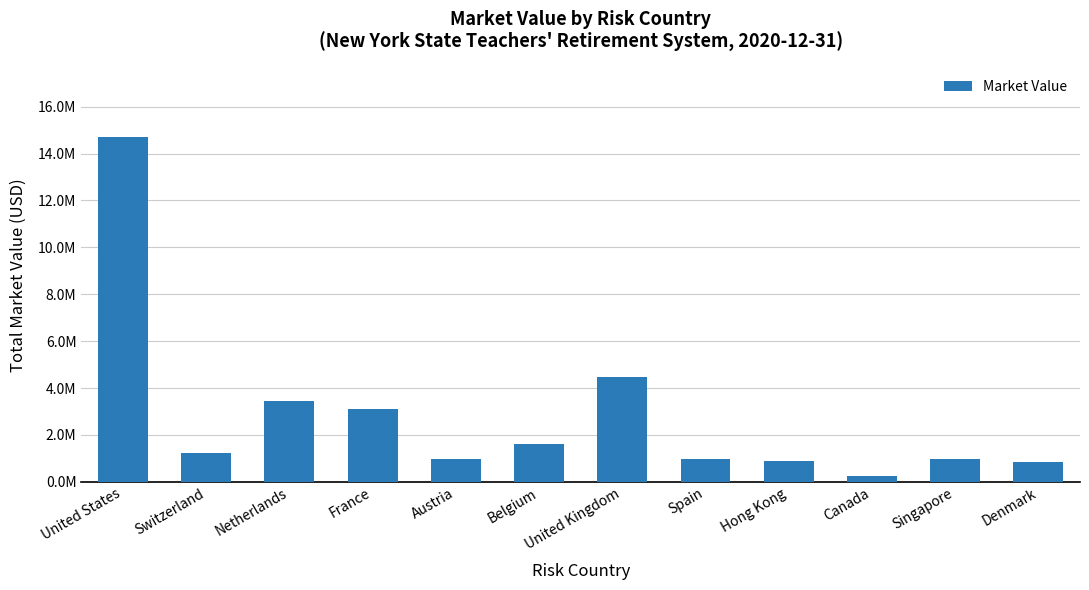

The value at Denmark is 830434.2. True or false?

True